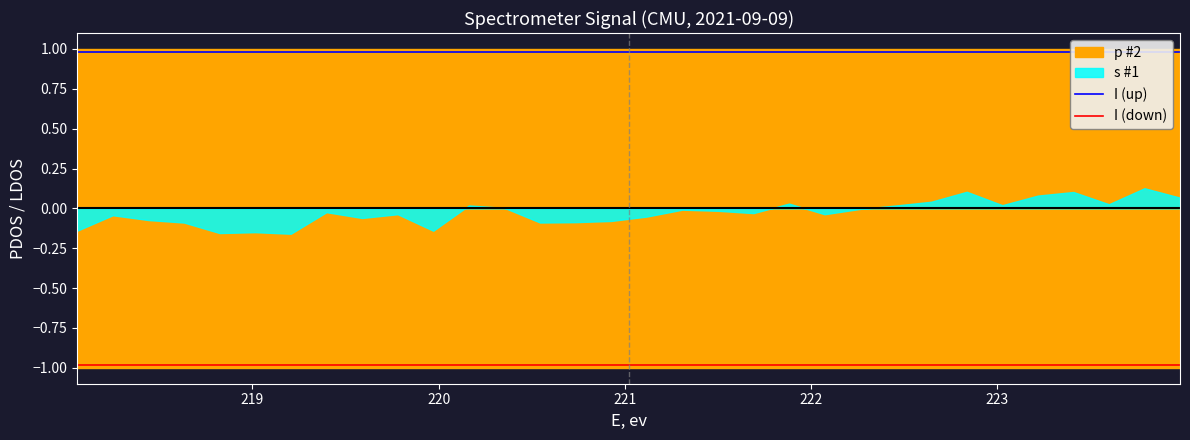

True or false: I (up) and I (down) intersect in this chart.

False